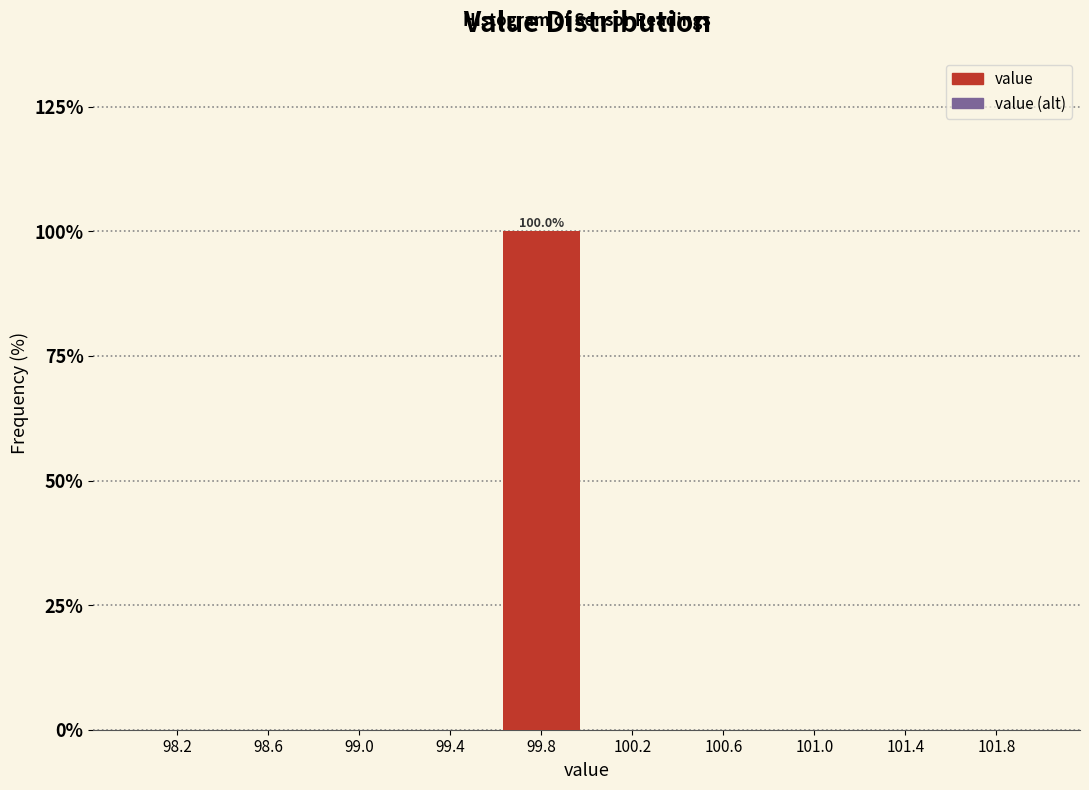

Reading right to left, list all the values displayed in this chart.

101.4=0	100.6=0	99.8=100	99.0=0	98.2=0